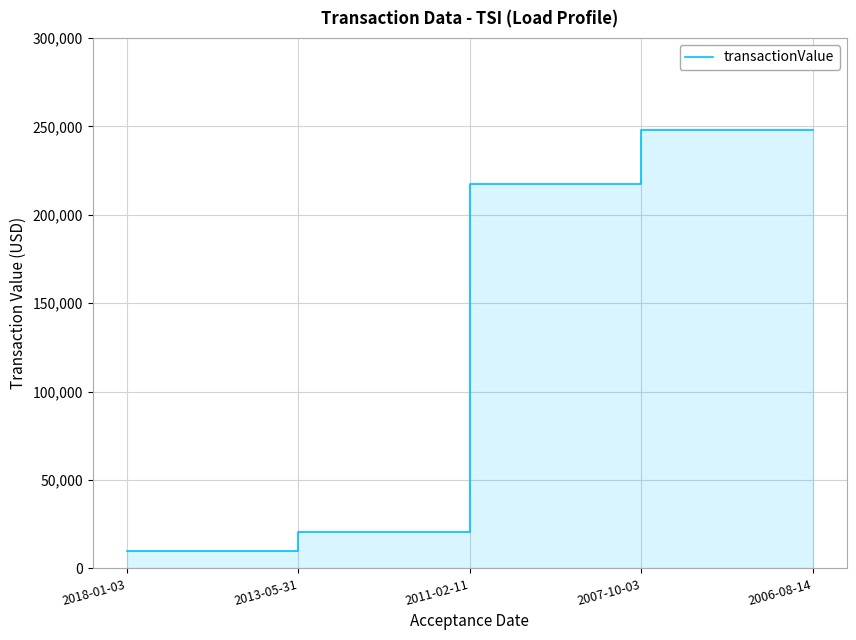

At which label is the value closest to 128857?

2011-02-11